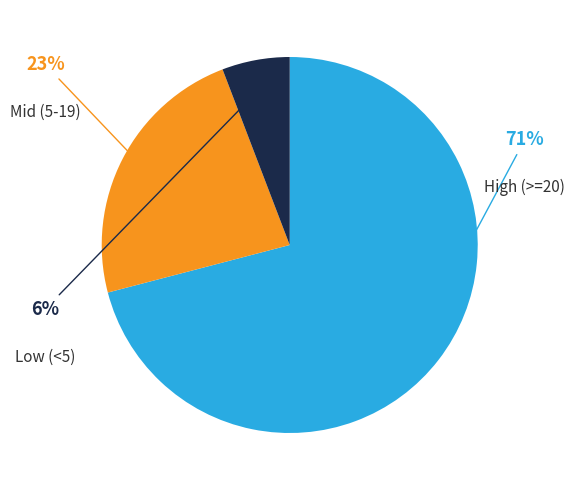

Does any single category account for the majority?

Yes